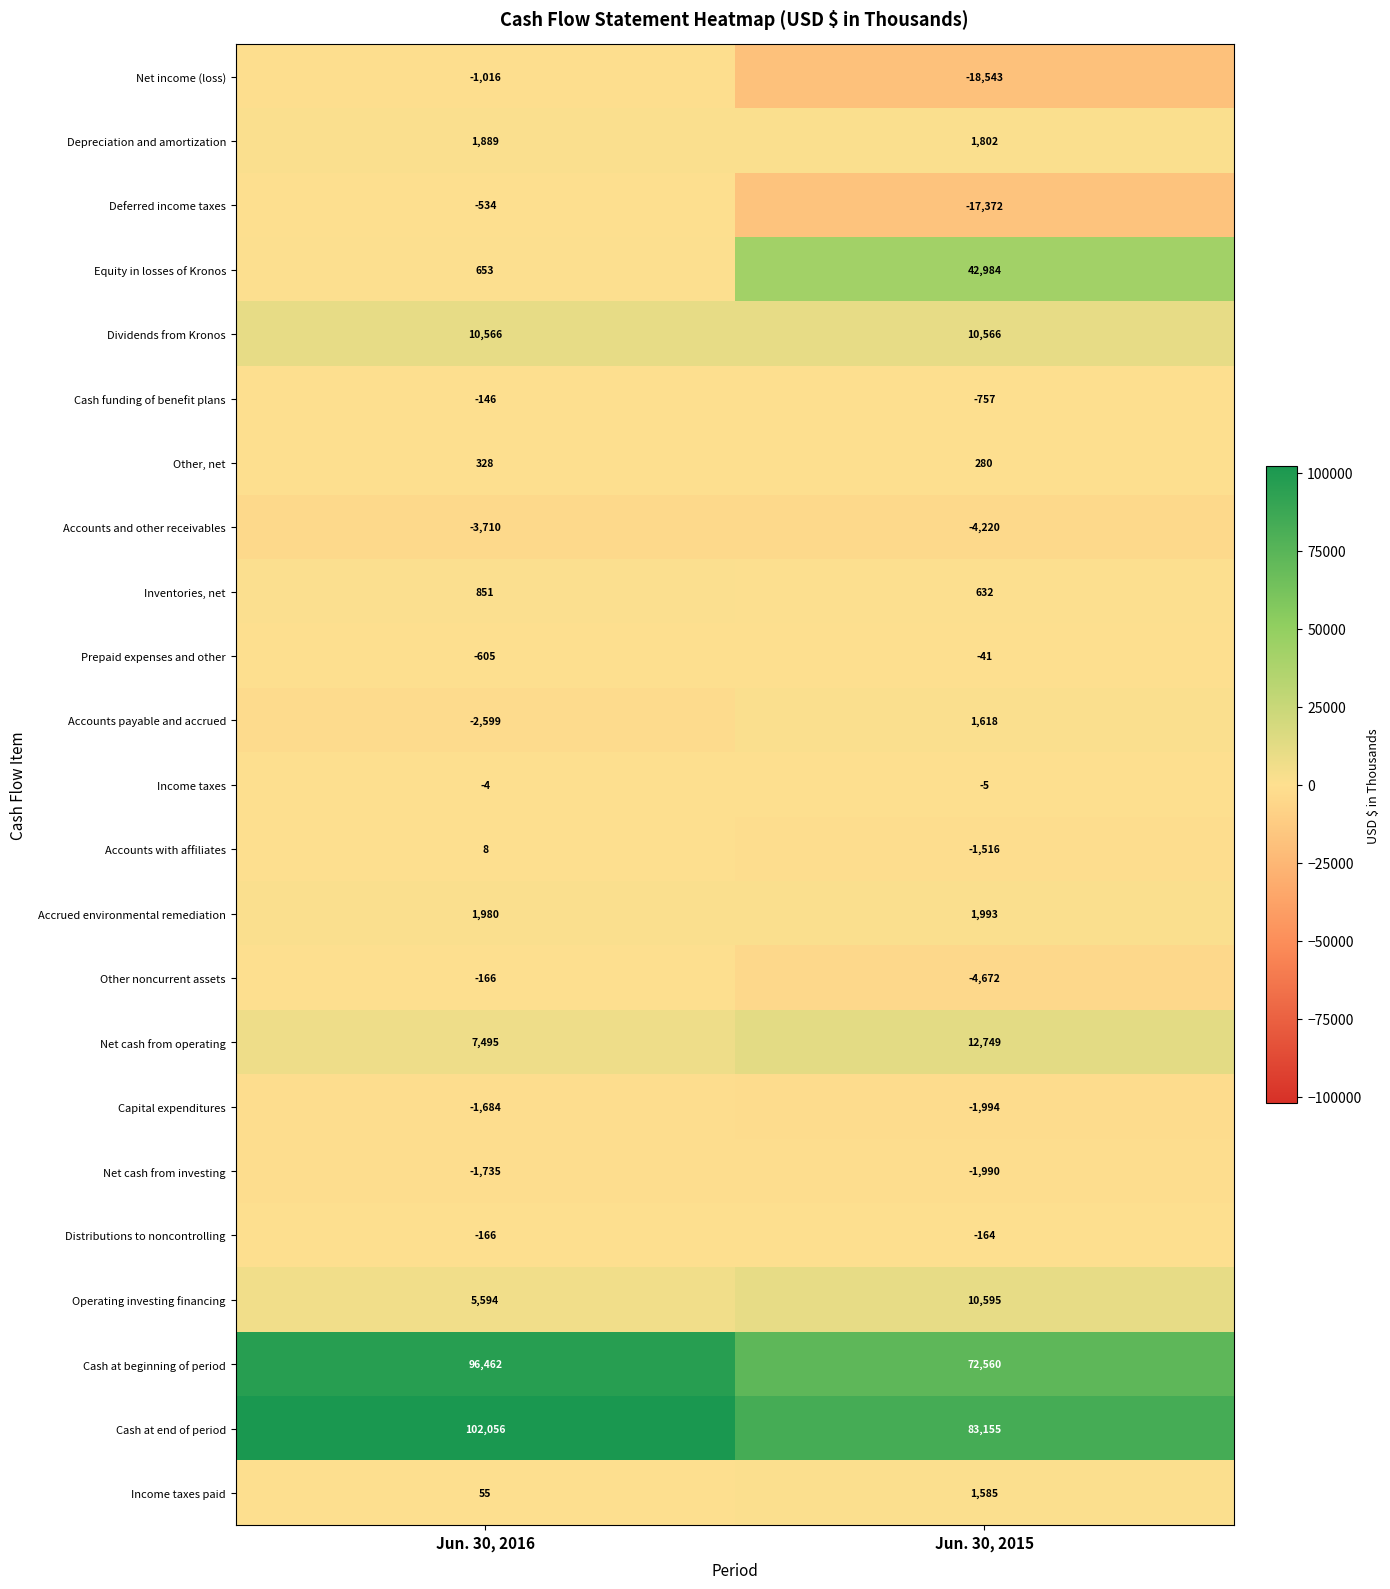

What is the difference between the maximum and minimum values in the Other, net series?

48